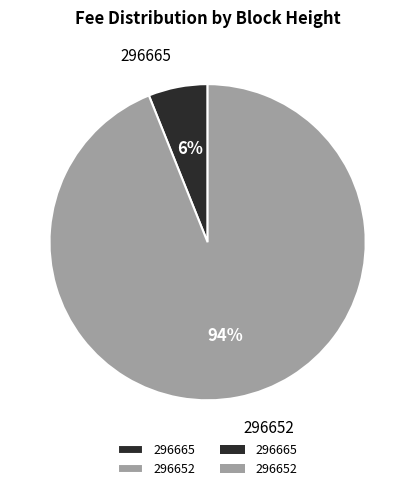

Rank the categories by value from lowest to highest.

296665, 296652